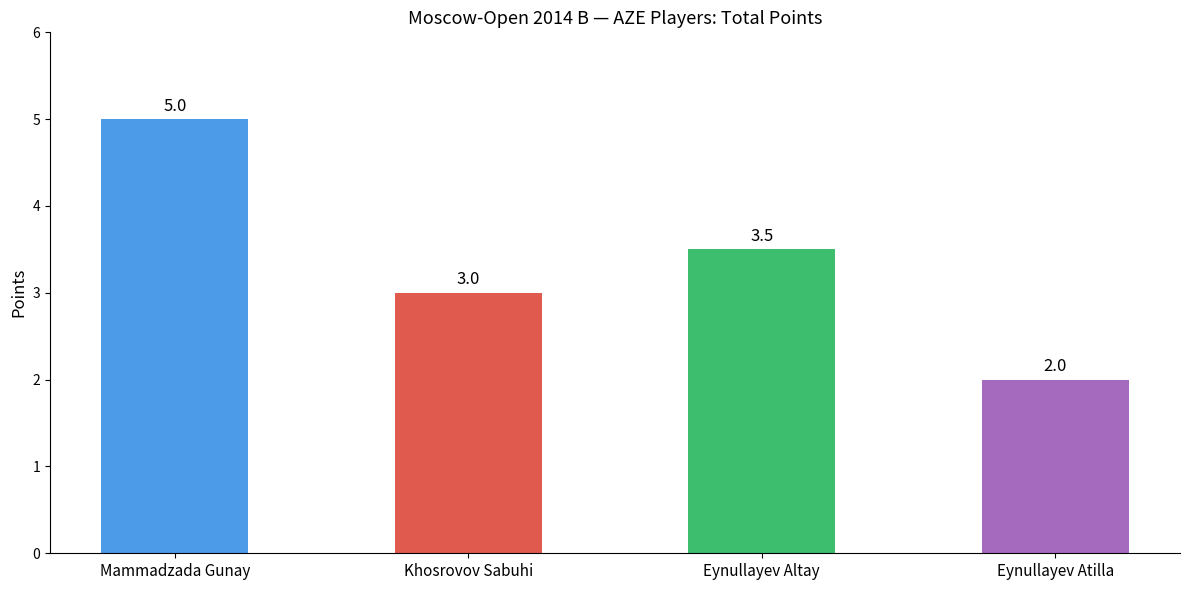

What is the label of the 2nd bar from the left?

Khosrovov Sabuhi